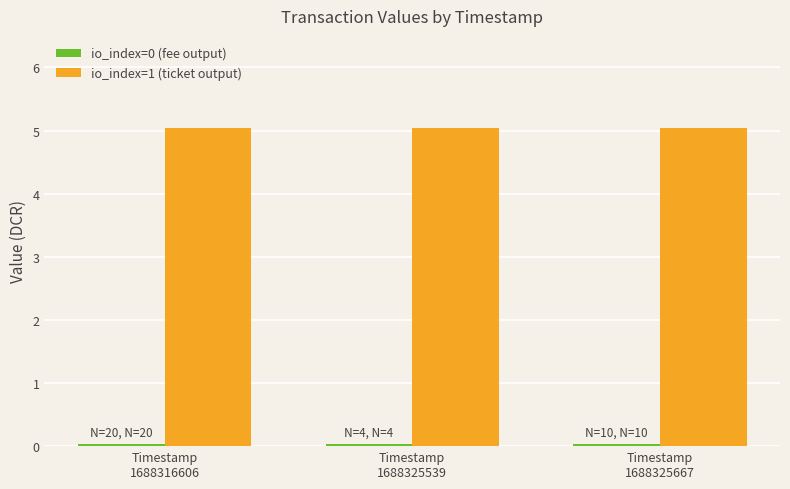

What is the greatest value displayed?

5.0